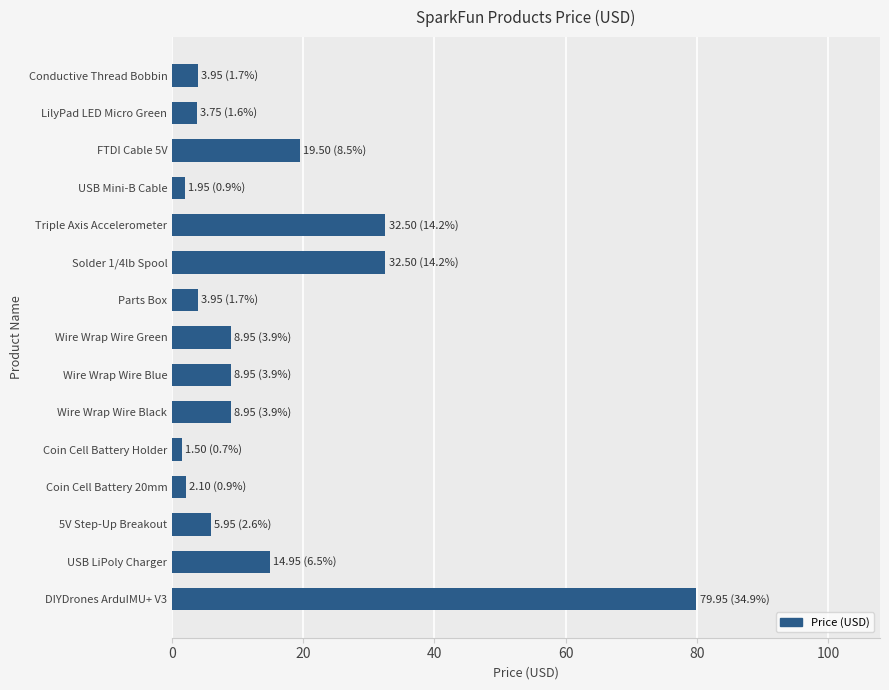

Does the chart contain any negative values?

No